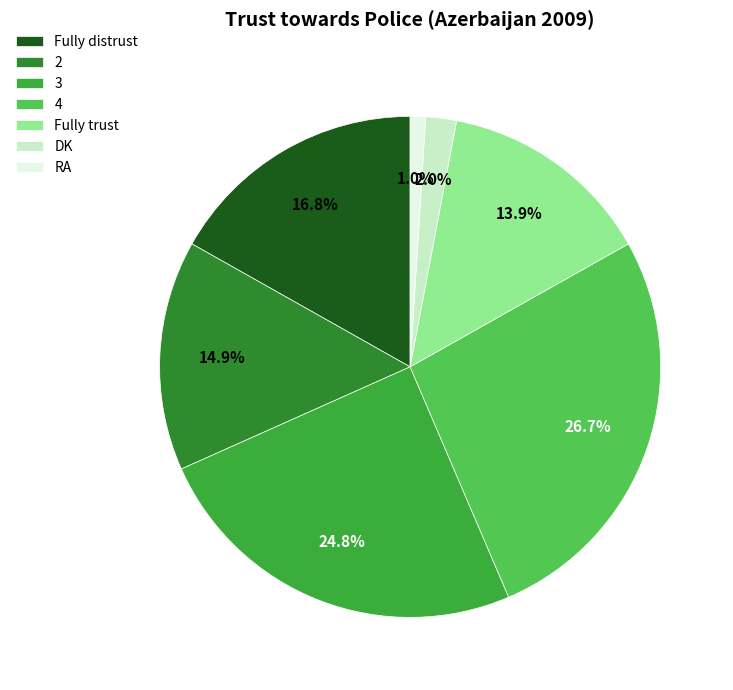

True or false: DK accounts for 2% of the total.

True